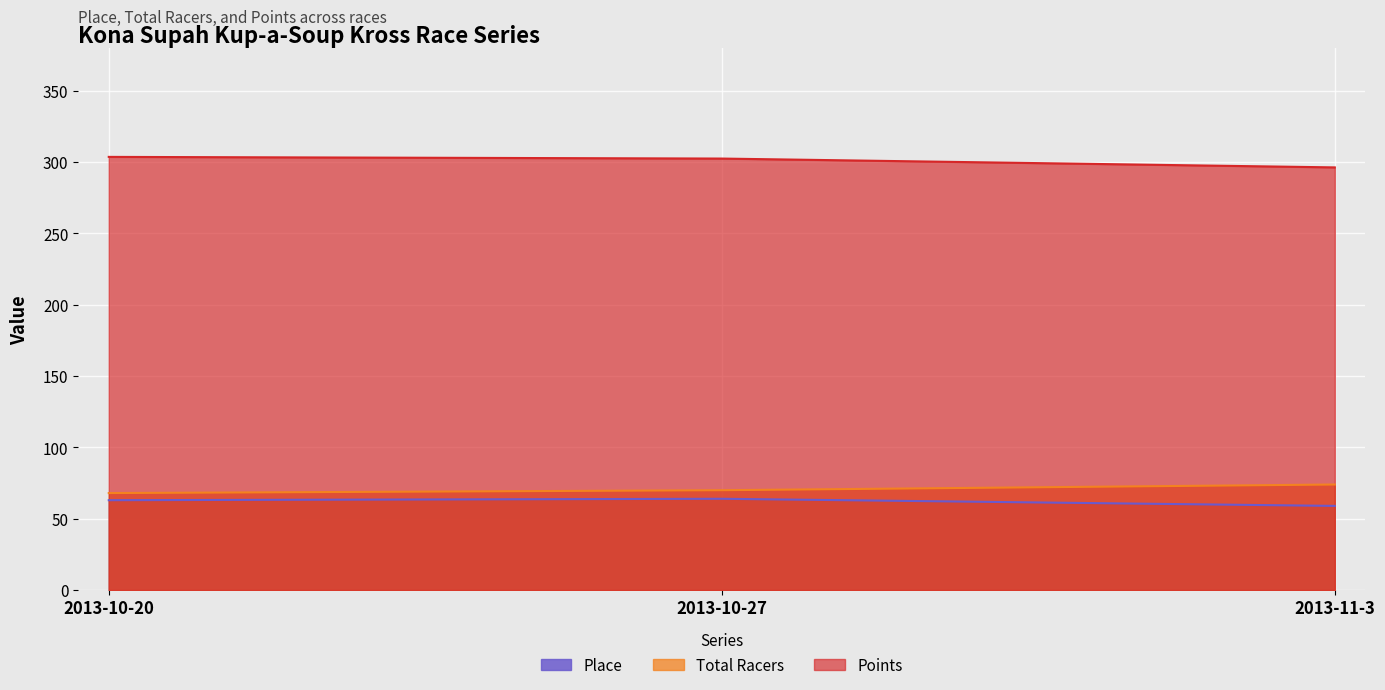

What is the label of the 3rd point from the right?

2013-10-20